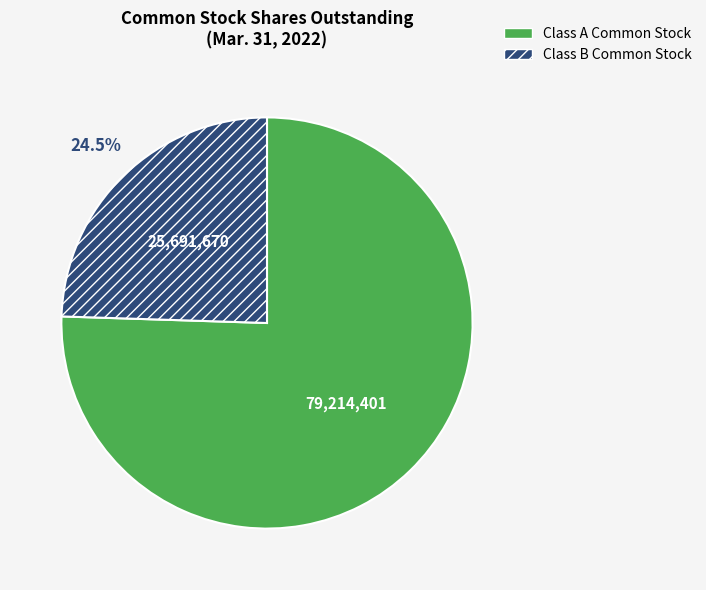

Is it true that Class A Common Stock is 67% of the pie?

False